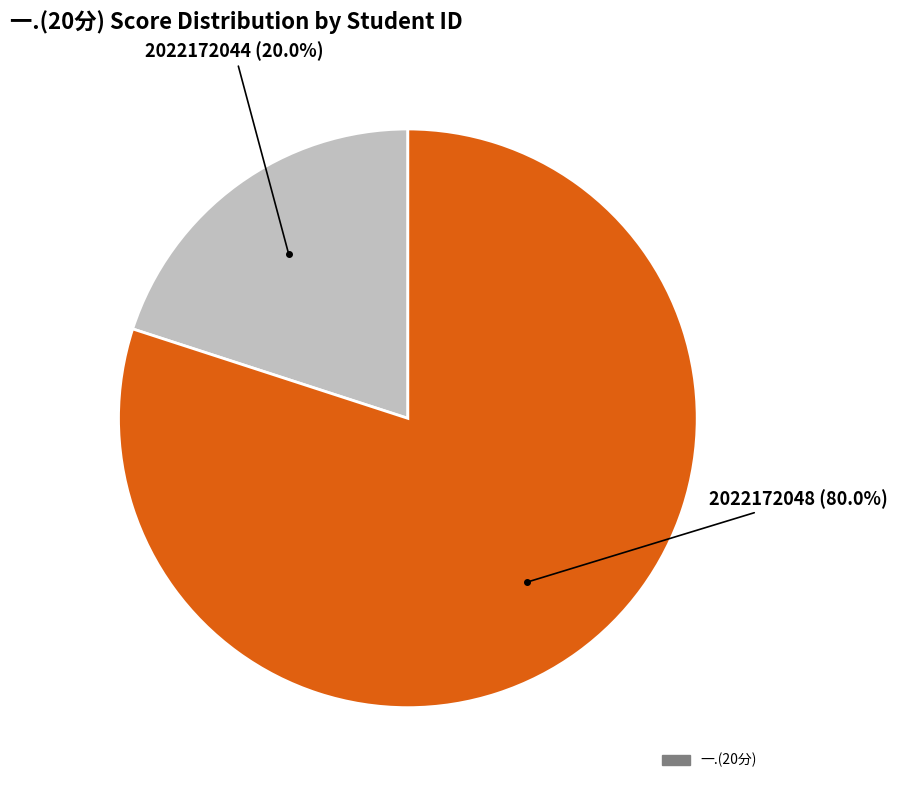

Is there a majority slice in this chart?

Yes